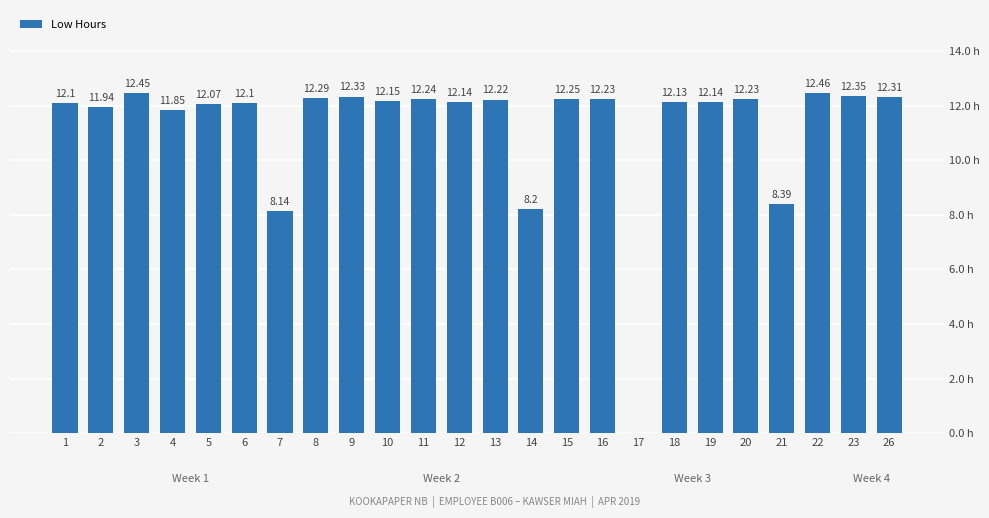

How many values are above zero?

23